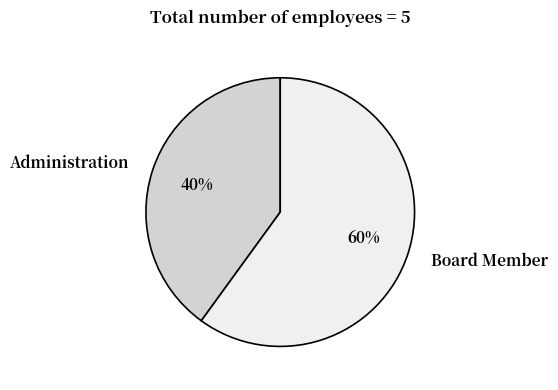

To the nearest percent, what percentage of the pie is Administration?

40%